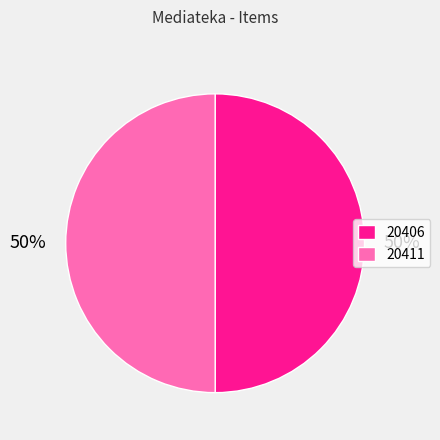

What is the ratio of the value at 20411 to the value at 20406?

1.0